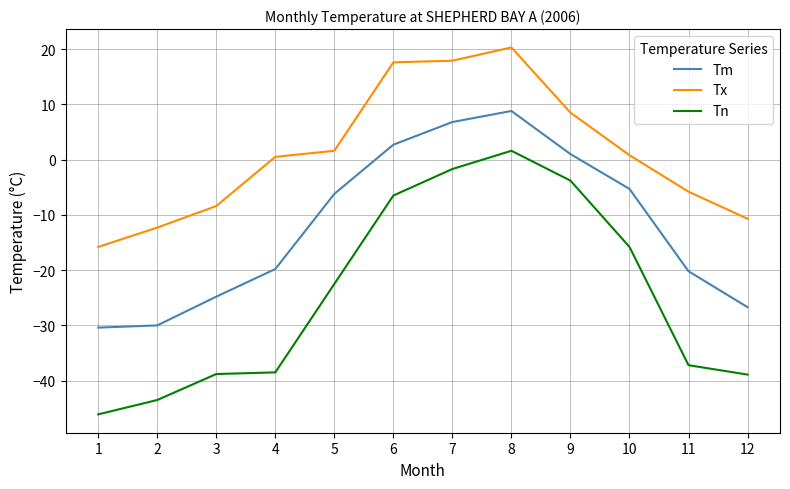

True or false: Tn and Tx intersect in this chart.

False